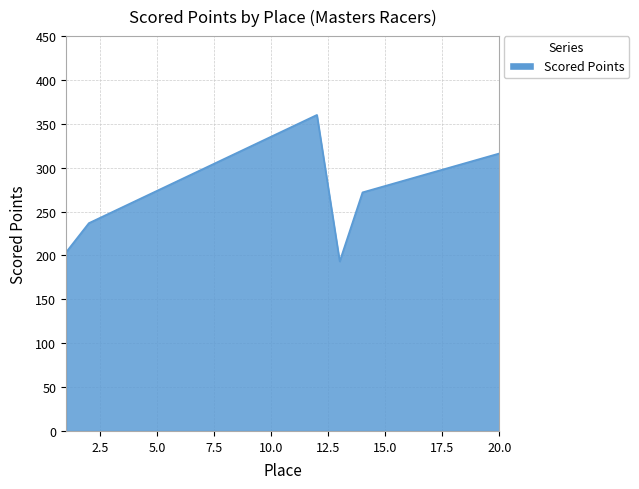

What is the maximum value shown in the chart?

360.2